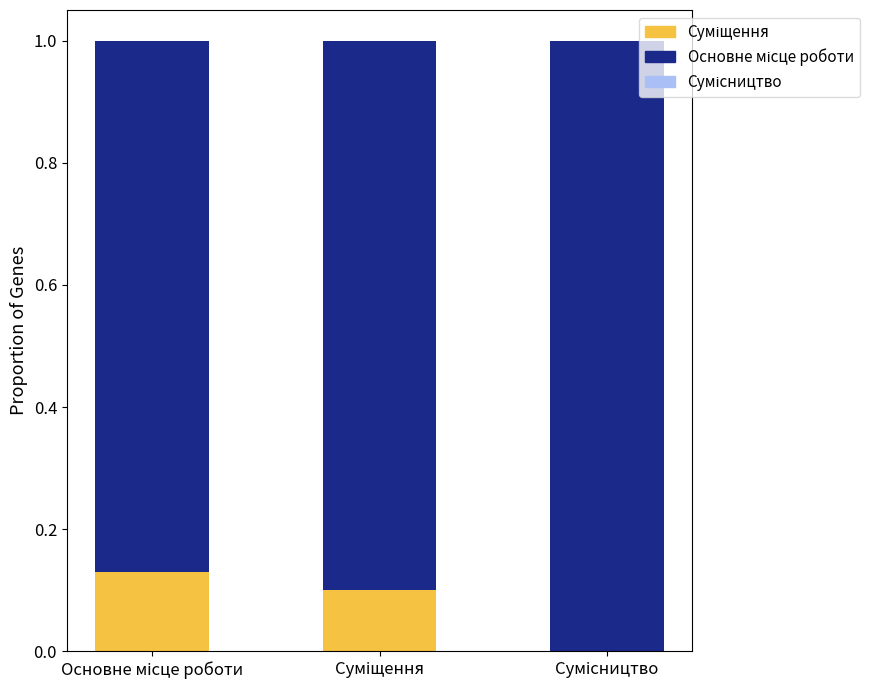

Count the number of data series in this chart.

2